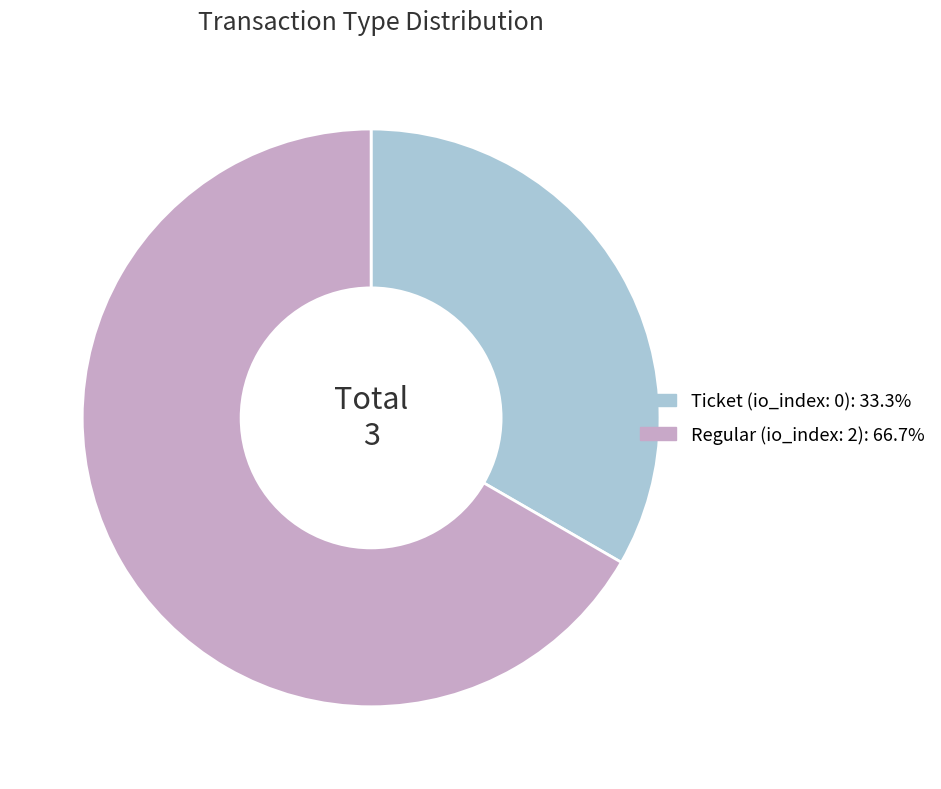

Is there any slice that represents more than half of the pie?

Yes